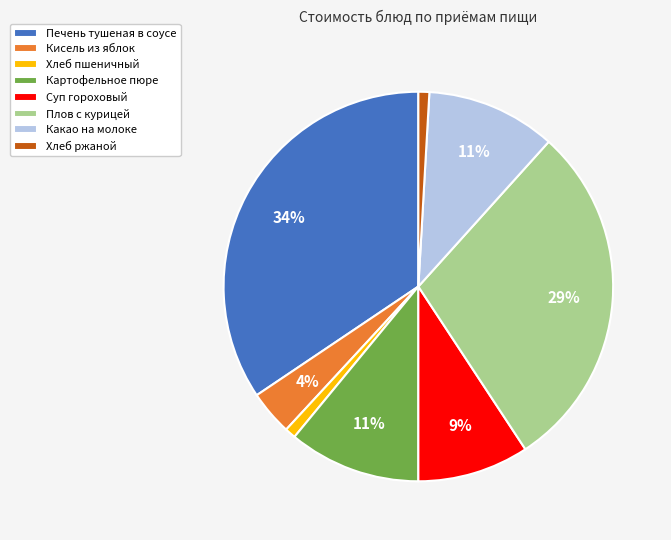

To the nearest percent, what is the average slice percentage?

12%